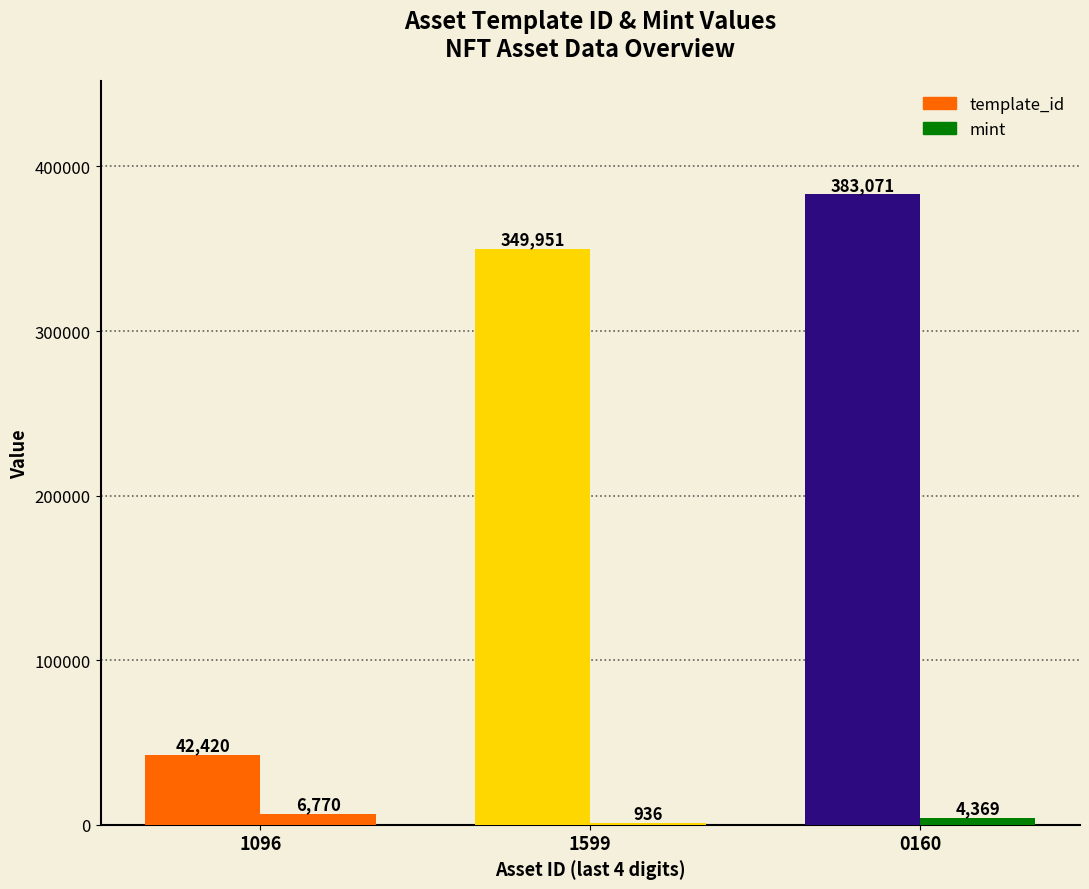

How many groups of bars are there?

3